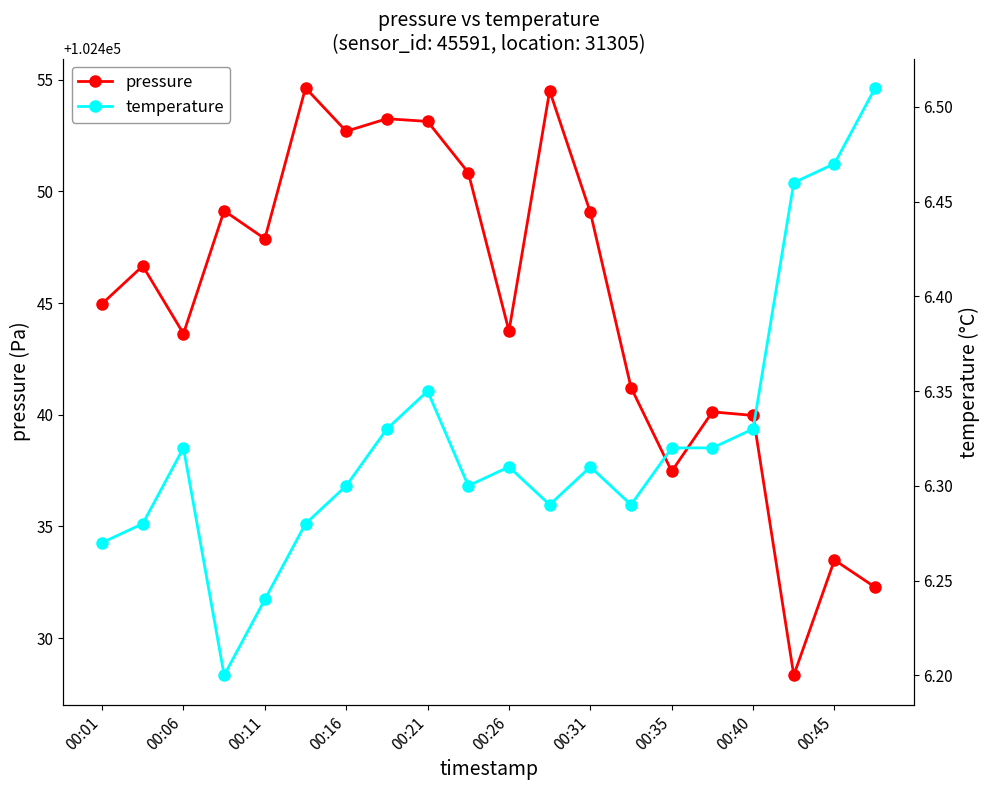

True or false: pressure and temperature intersect in this chart.

False